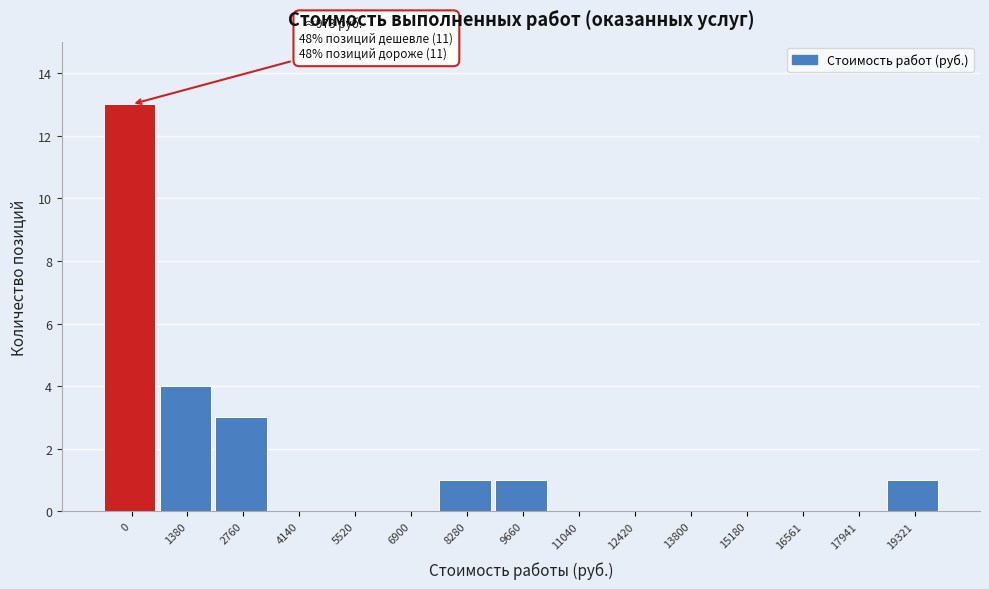

Reading left to right, transcribe all the data shown in this chart.

0=13	1380=4	2760=3	4140=0	5520=0	6900=0	8280=1	9660=1	11040=0	12420=0	13800=0	15180=0	16561=0	17941=0	19321=1